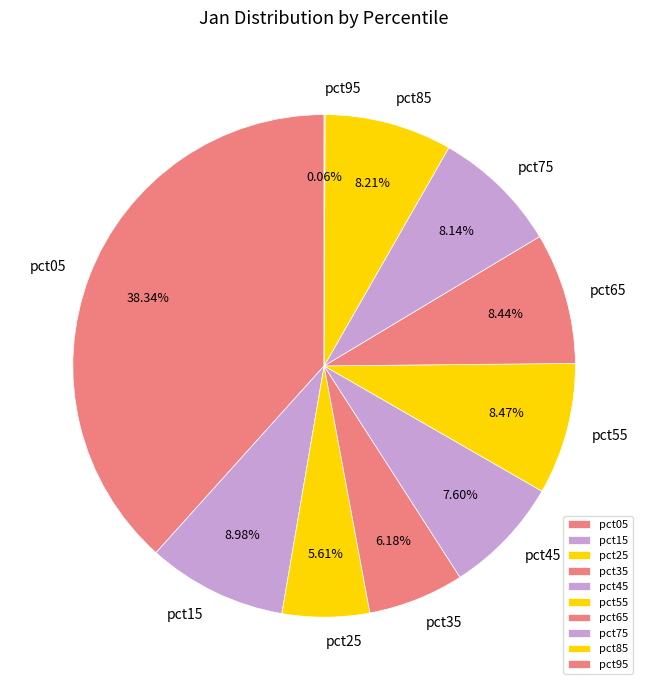

Is there a majority slice in this chart?

No